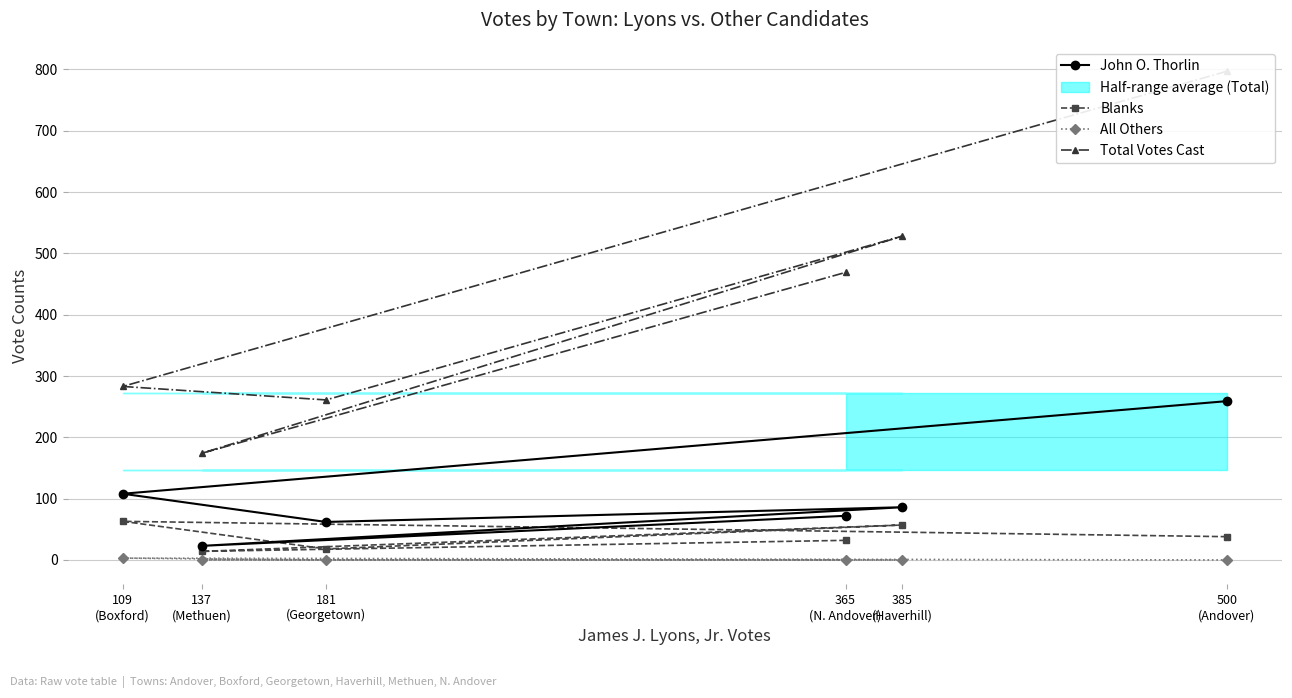

Is it true that Total Votes Cast equals 297 at 137
(Methuen)?

False